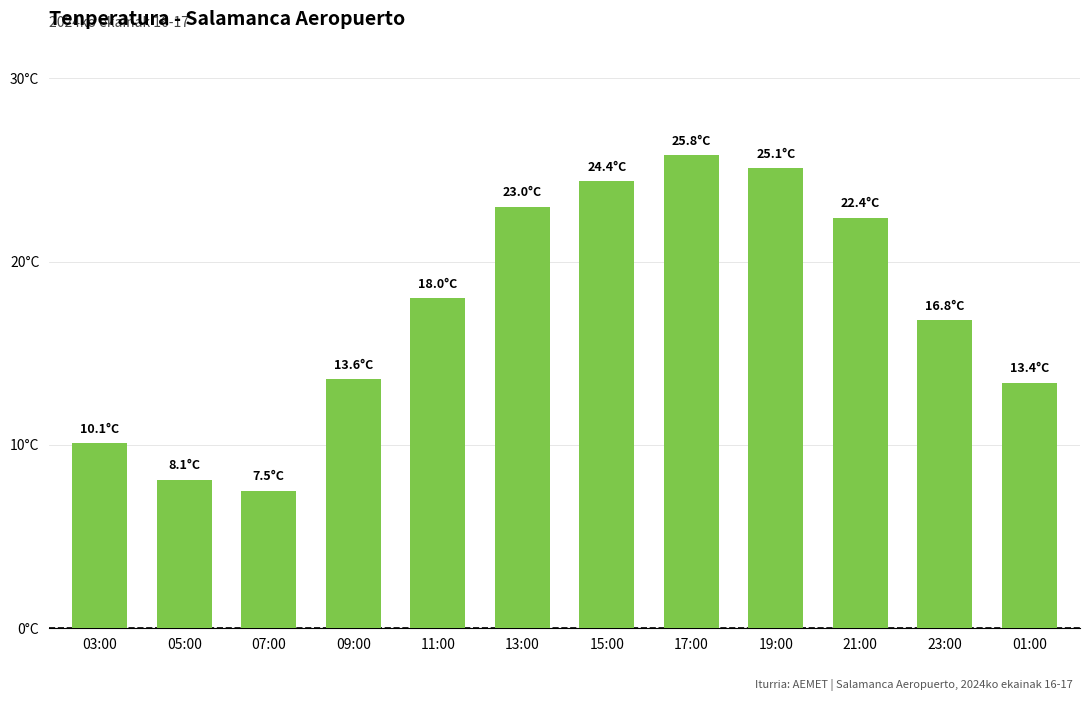

What is the greatest value displayed?

25.8